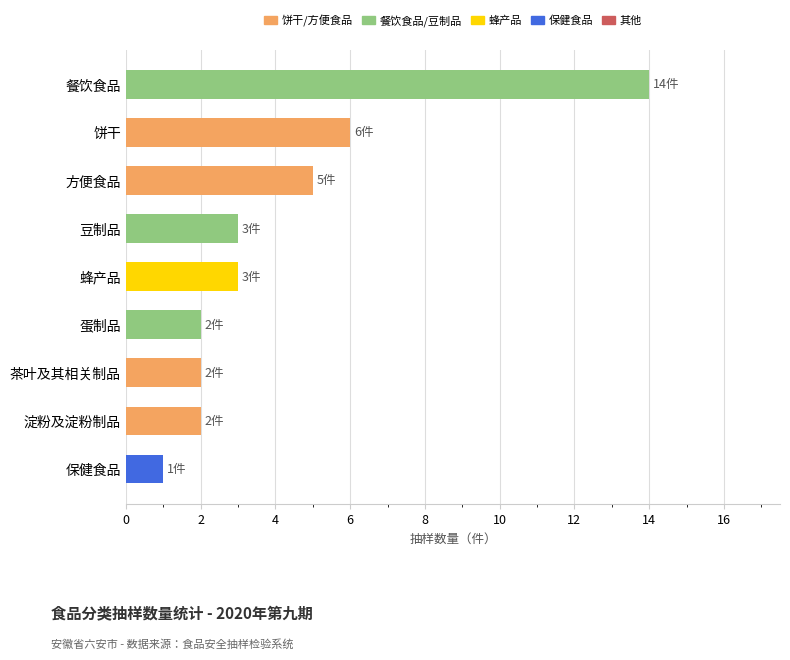

Which category has the highest value across all series?

餐饮食品